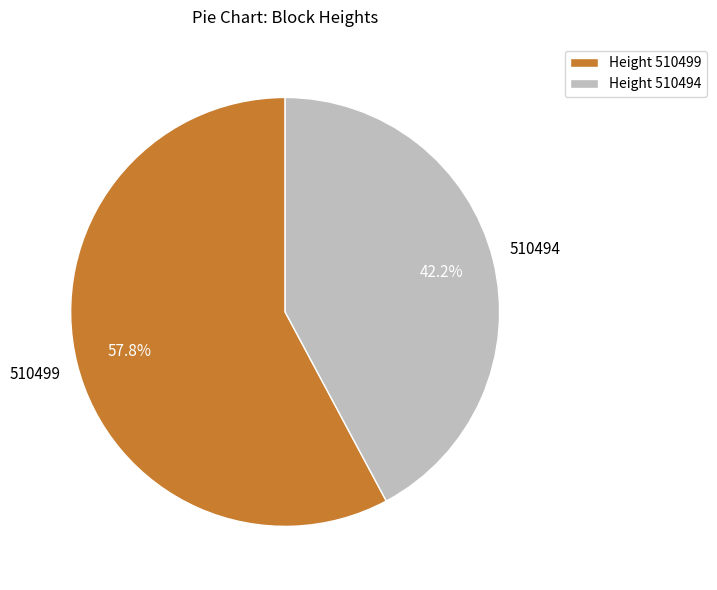

Rank the categories by value from highest to lowest.

Height 510499, Height 510494